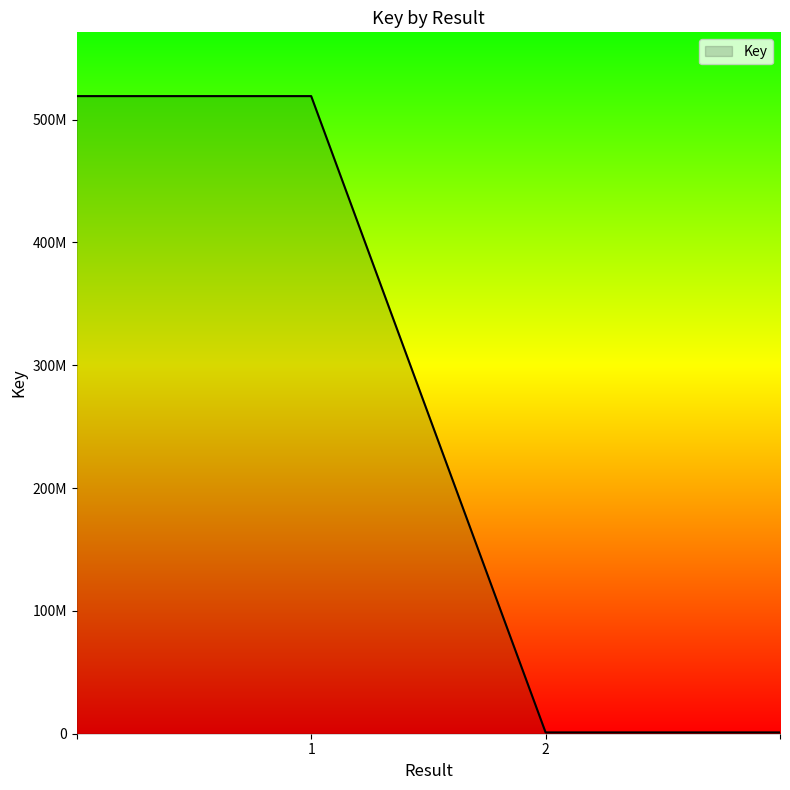

Rank the categories by value from lowest to highest.

2, , 1, 